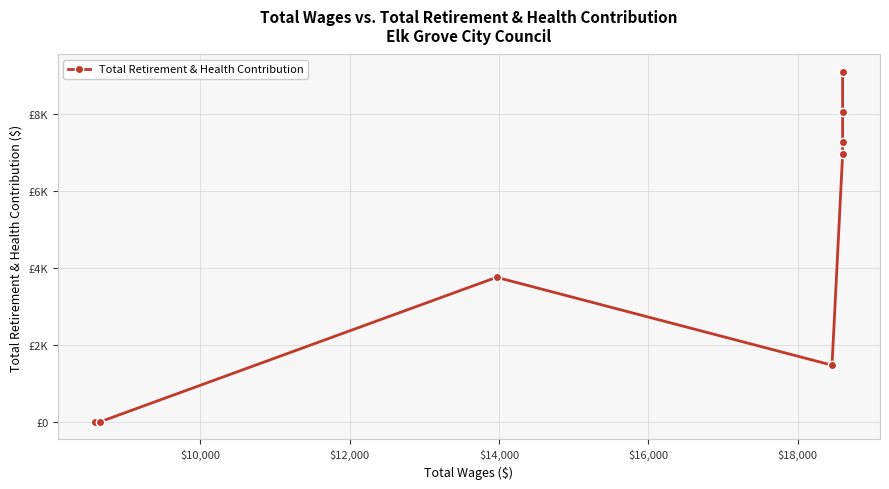

Reading left to right, what are all the values shown in this chart?

0	0	3754	1473	6951	7267	8039	9083